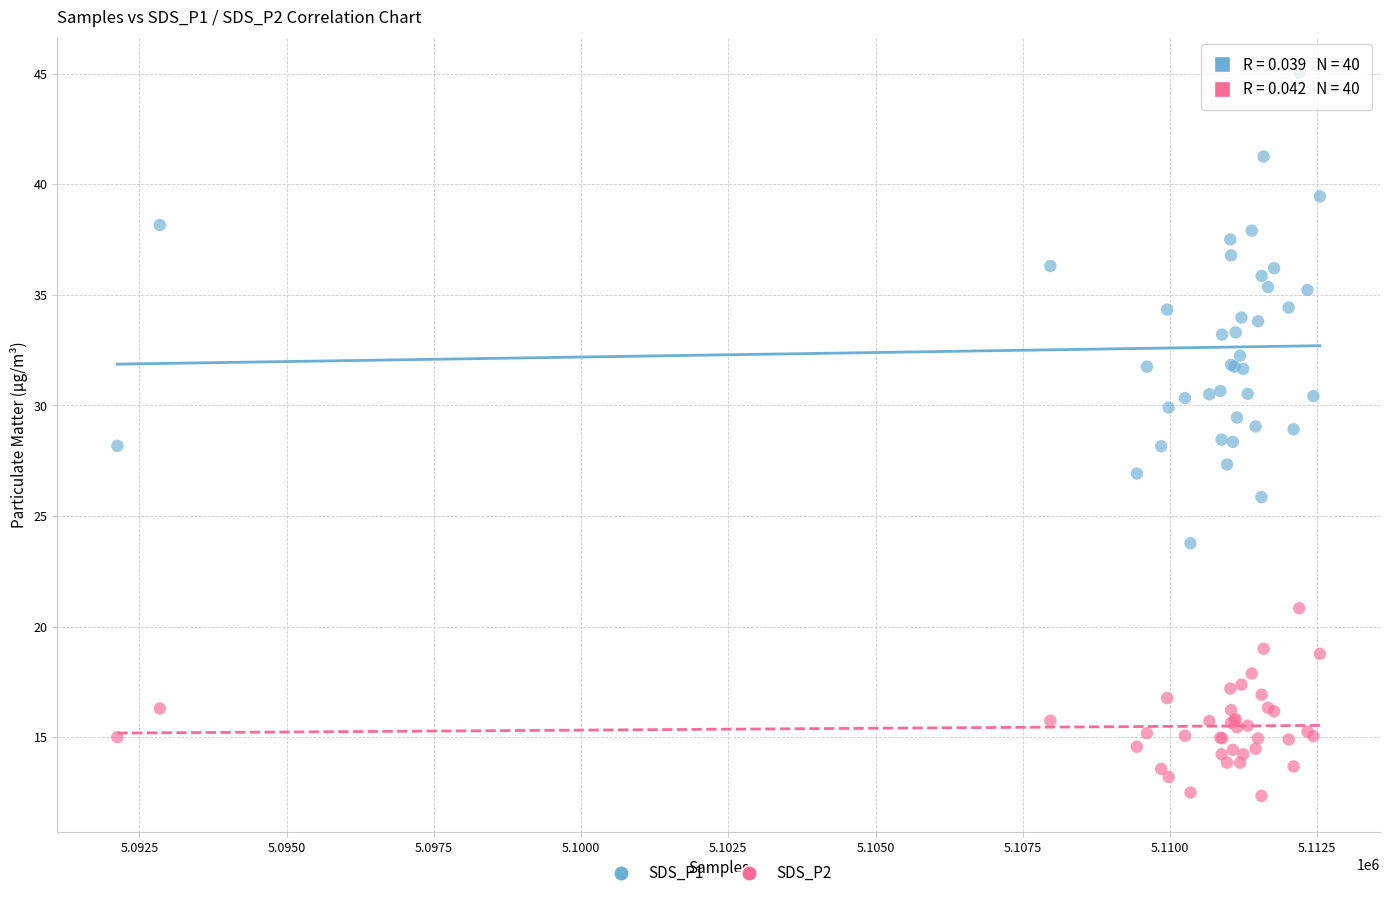

What is the X range (max minus min) for the scatter plot?

20416.0